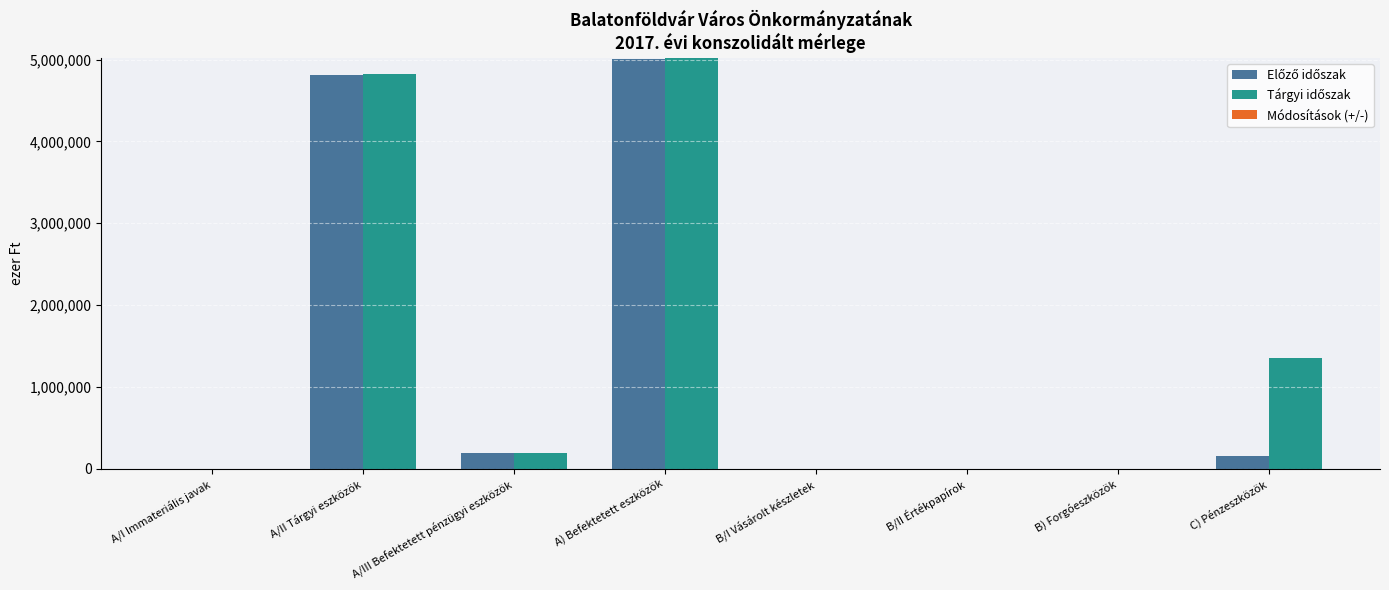

Which category has the highest value across all series?

A) Befektetett eszközök